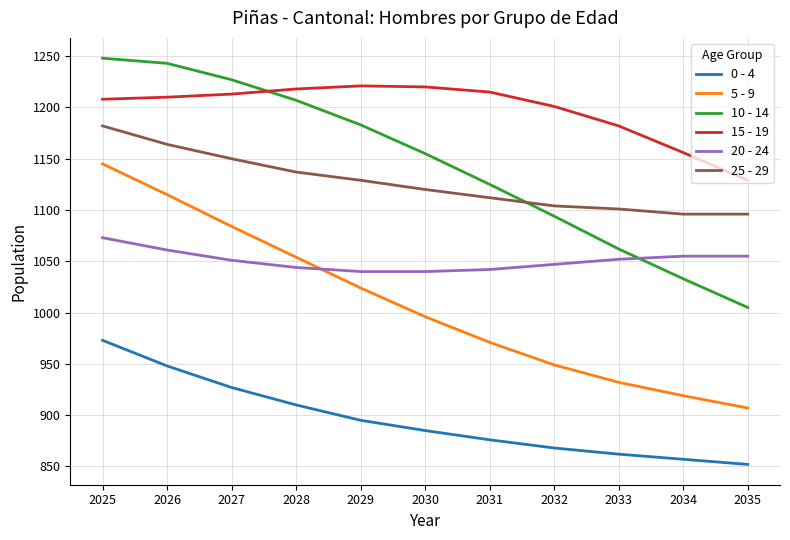

What value does the 10 - 14 series have at 2028, to the nearest 10?

1210